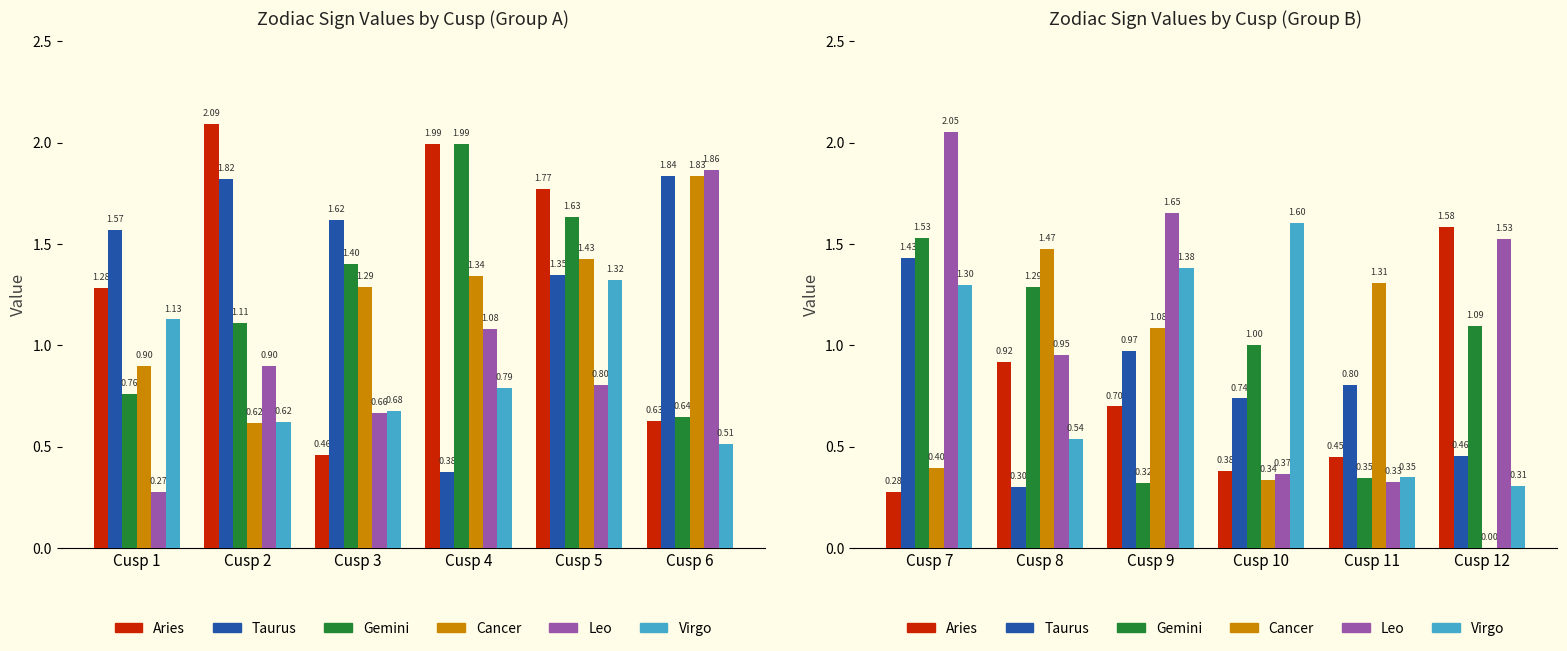

Which series has the largest total across all categories?

Leo